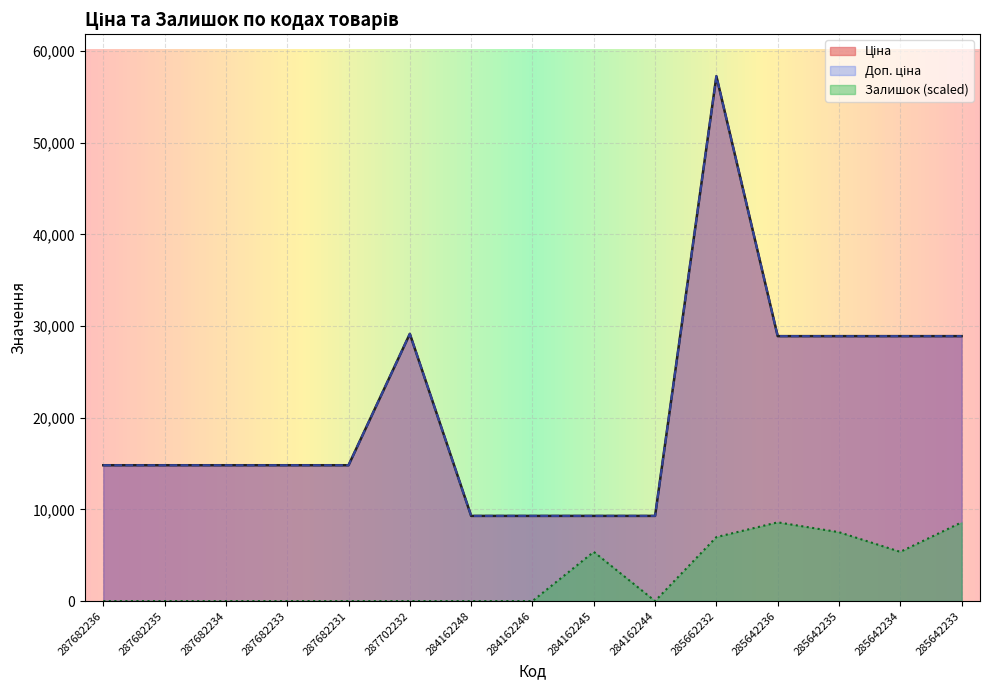

True or false: Доп. ціна and Залишок cross at least once.

False